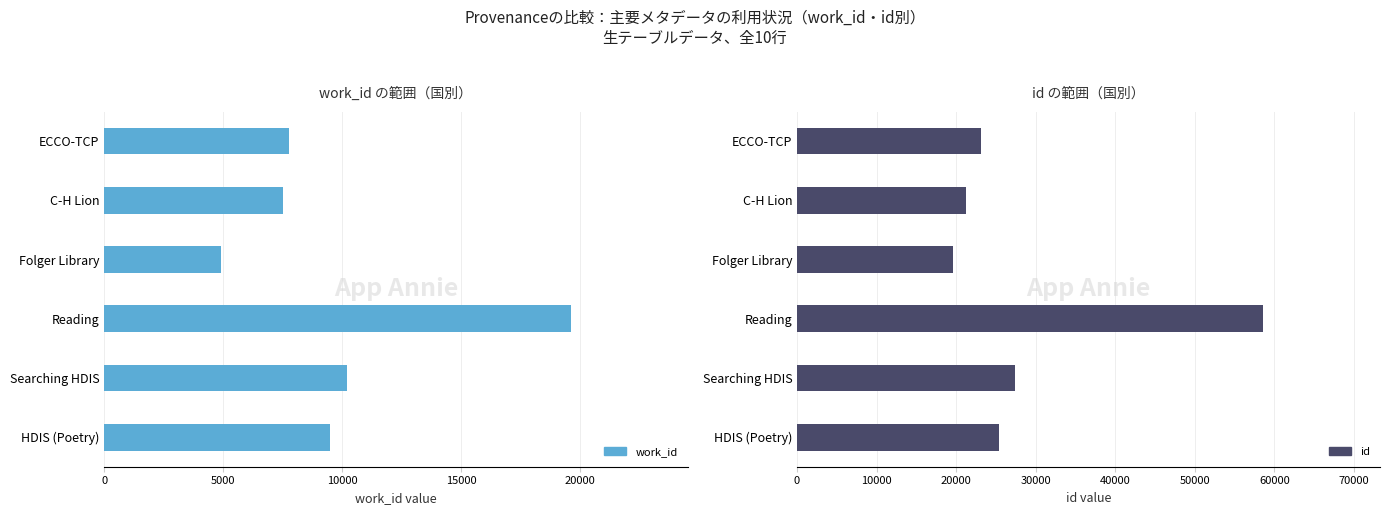

The work_id series shows 3774 at HDIS (Poetry). True or false?

False